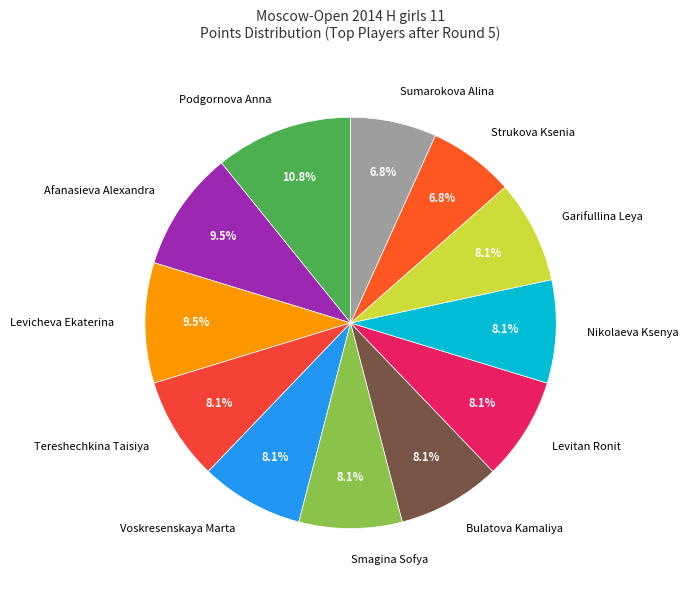

Is it true that Levicheva Ekaterina is 1% of the pie?

False